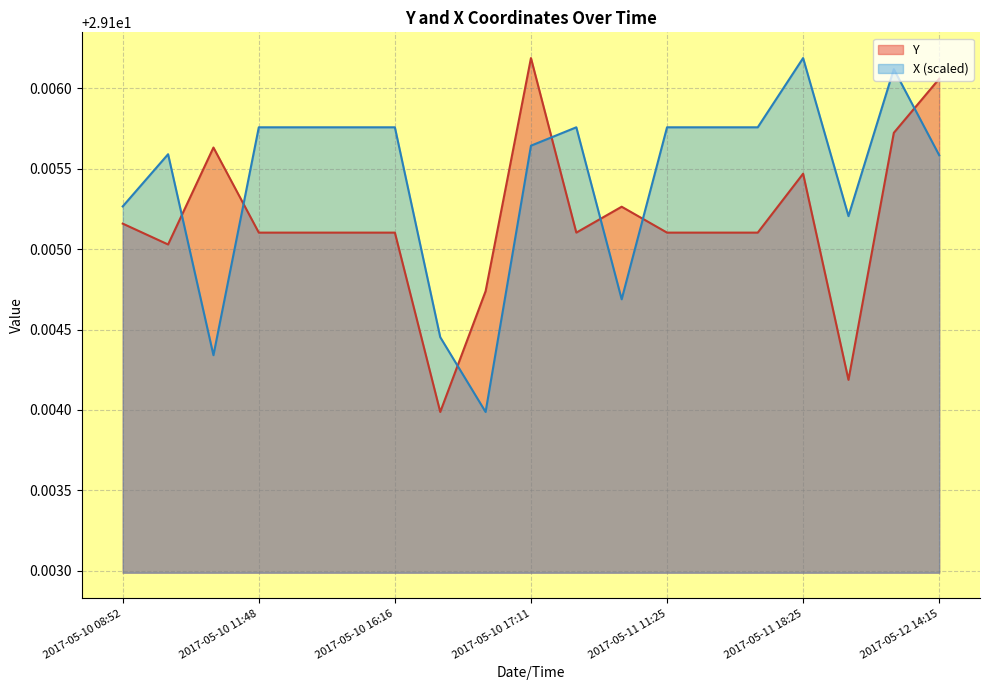

List the labels in order of X value, smallest first.

2017-05-10 17:02, 2017-05-10 09:34, 2017-05-10 16:24, 2017-05-11 10:28, 2017-05-12 08:59, 2017-05-10 08:52, 2017-05-12 14:15, 2017-05-10 08:54, 2017-05-10 17:11, 2017-05-10 11:48, 2017-05-10 14:19, 2017-05-10 15:20, 2017-05-10 16:16, 2017-05-11 06:50, 2017-05-11 11:25, 2017-05-11 16:16, 2017-05-11 18:15, 2017-05-12 09:43, 2017-05-11 18:25